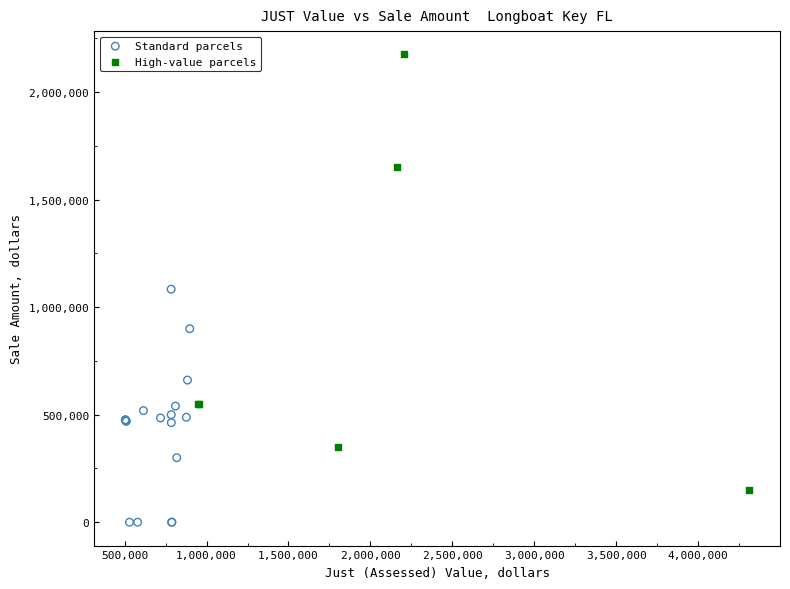

Which series contains the lowest Y value?

Standard parcels